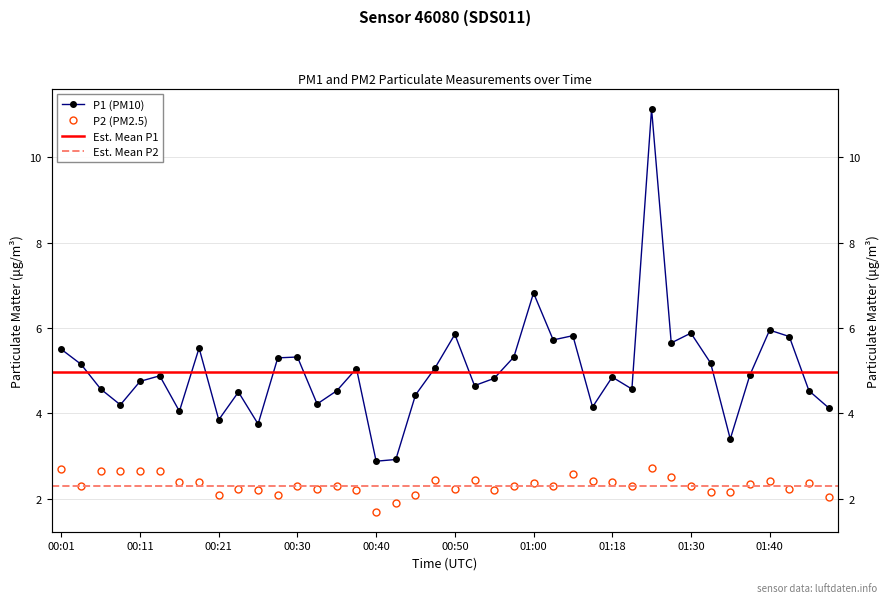

What is the difference between the P2 values at 00:35 and 00:52?

0.2